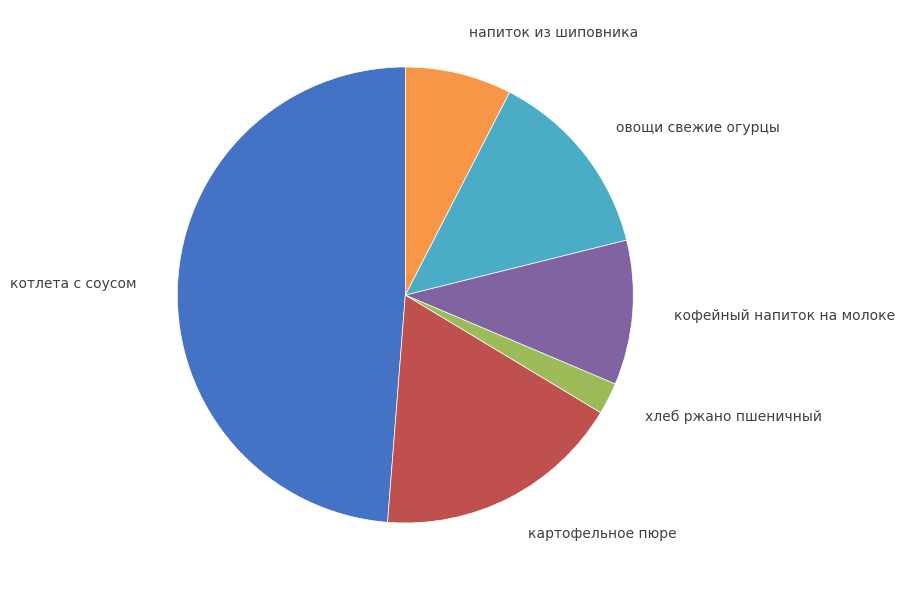

Which slice is the largest?

котлета с соусом